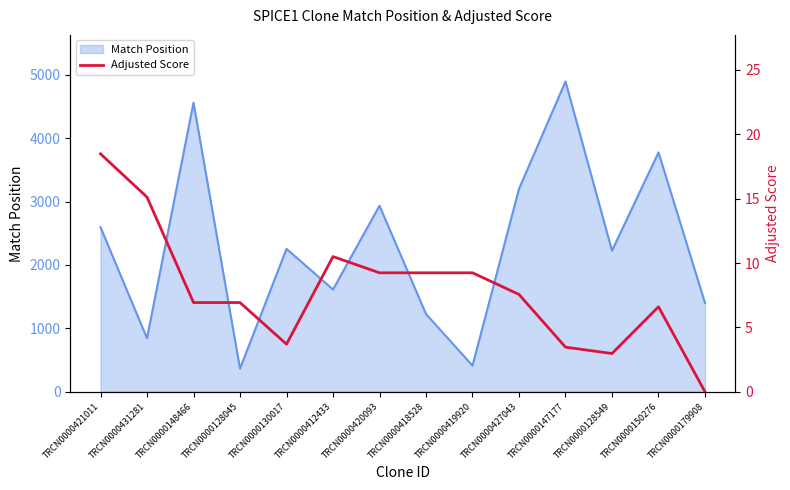

Is it true that Match Position equals 7951 at TRCN0000148466?

False